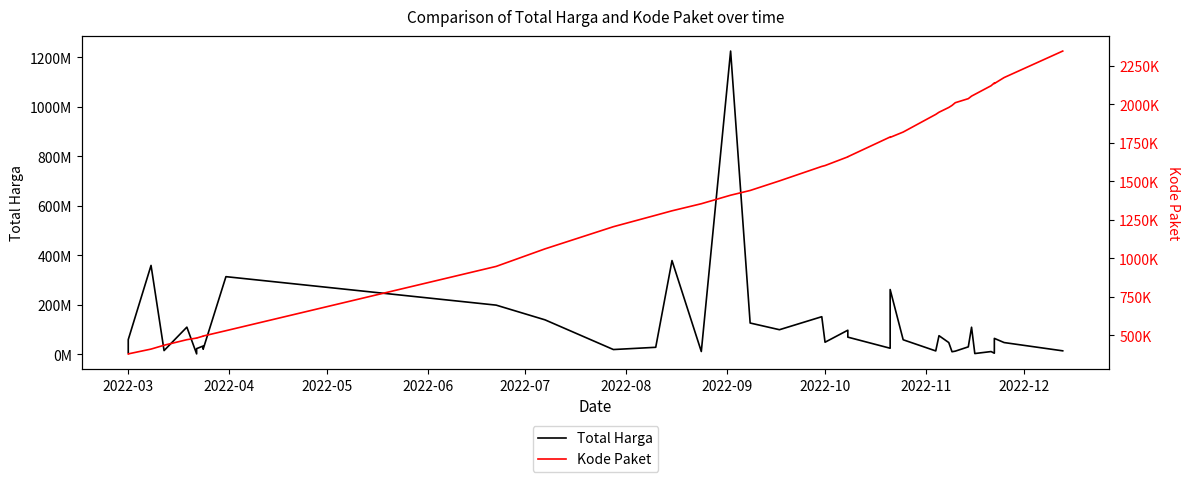

What is the difference between the maximum and second lowest values in the Total Harga series?

1220857000